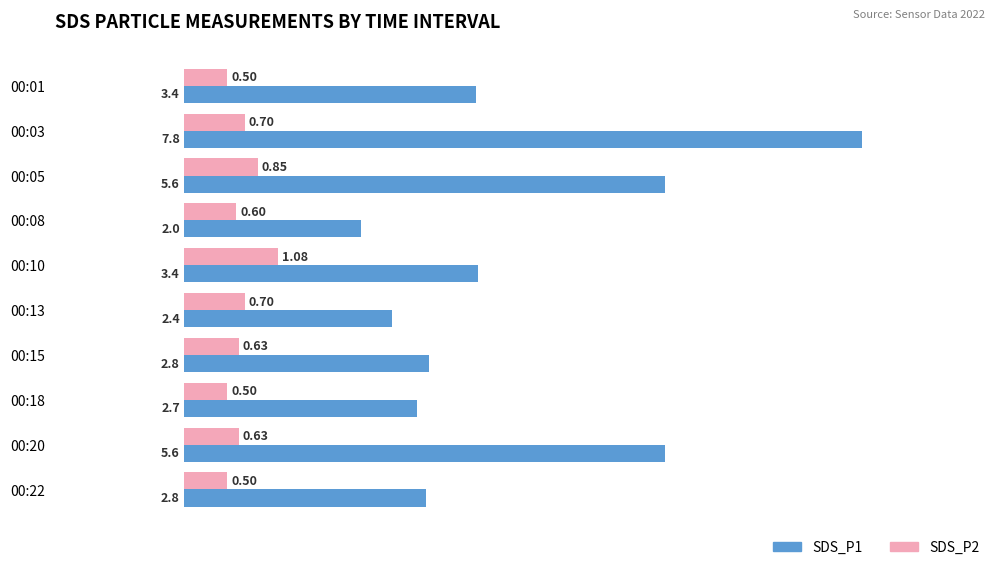

What is the spread (max minus min) of values at 00:13?

1.7